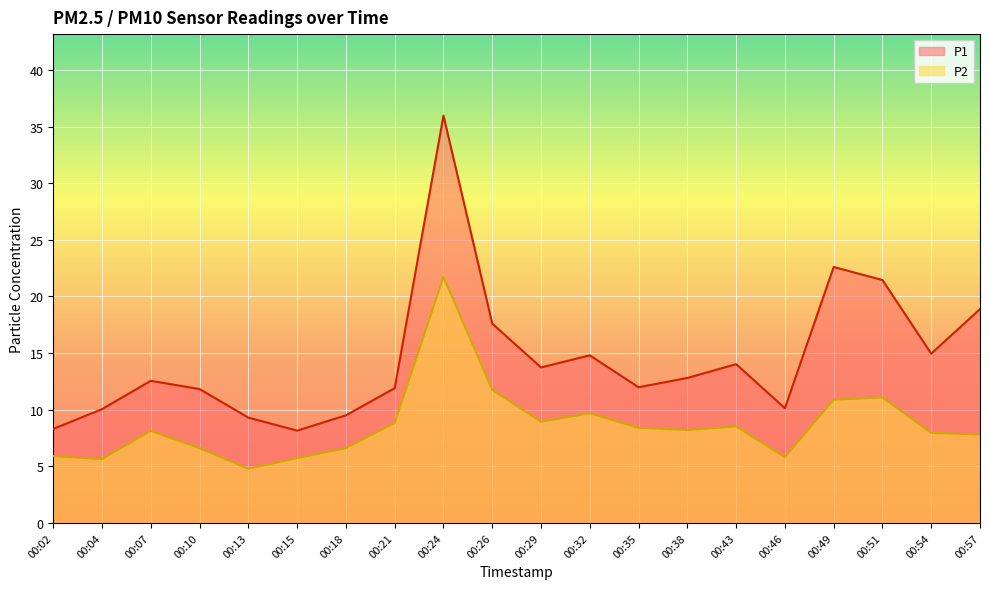

True or false: P2 and P1 intersect in this chart.

False